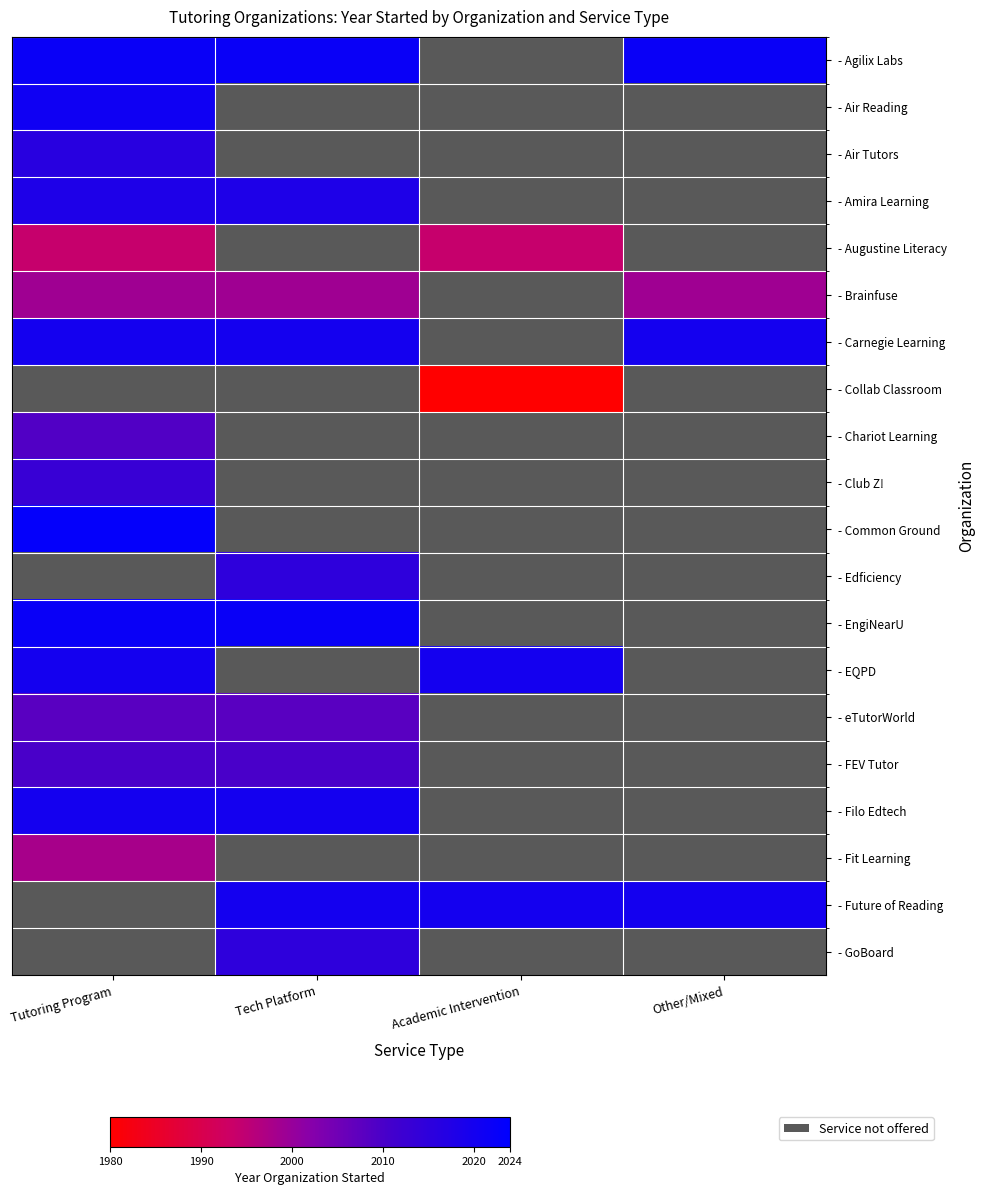

How many categories are shown in the chart?

4